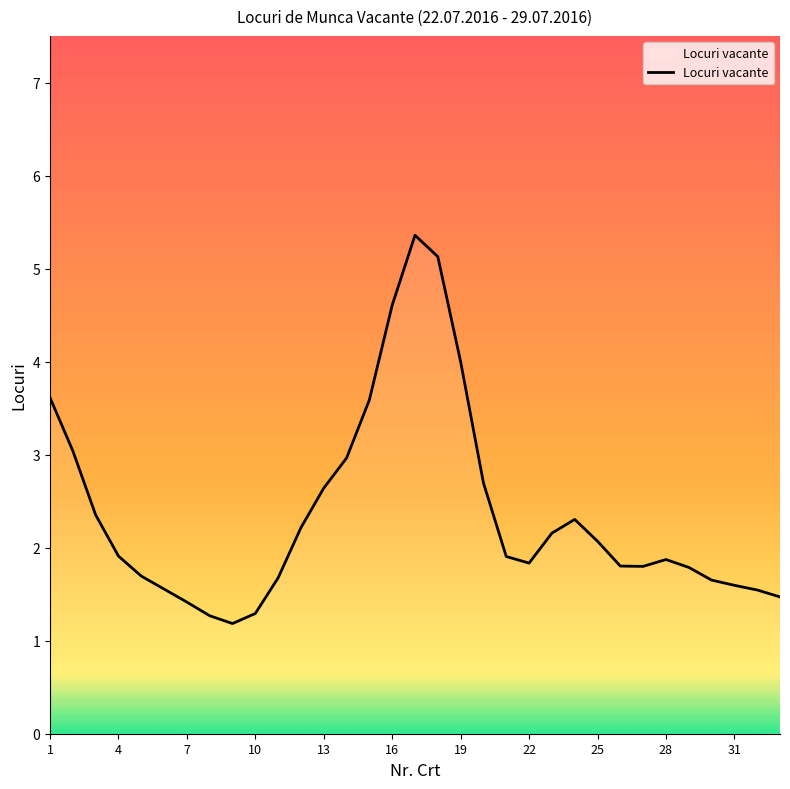

What is the minimum value shown in the chart?

1.2